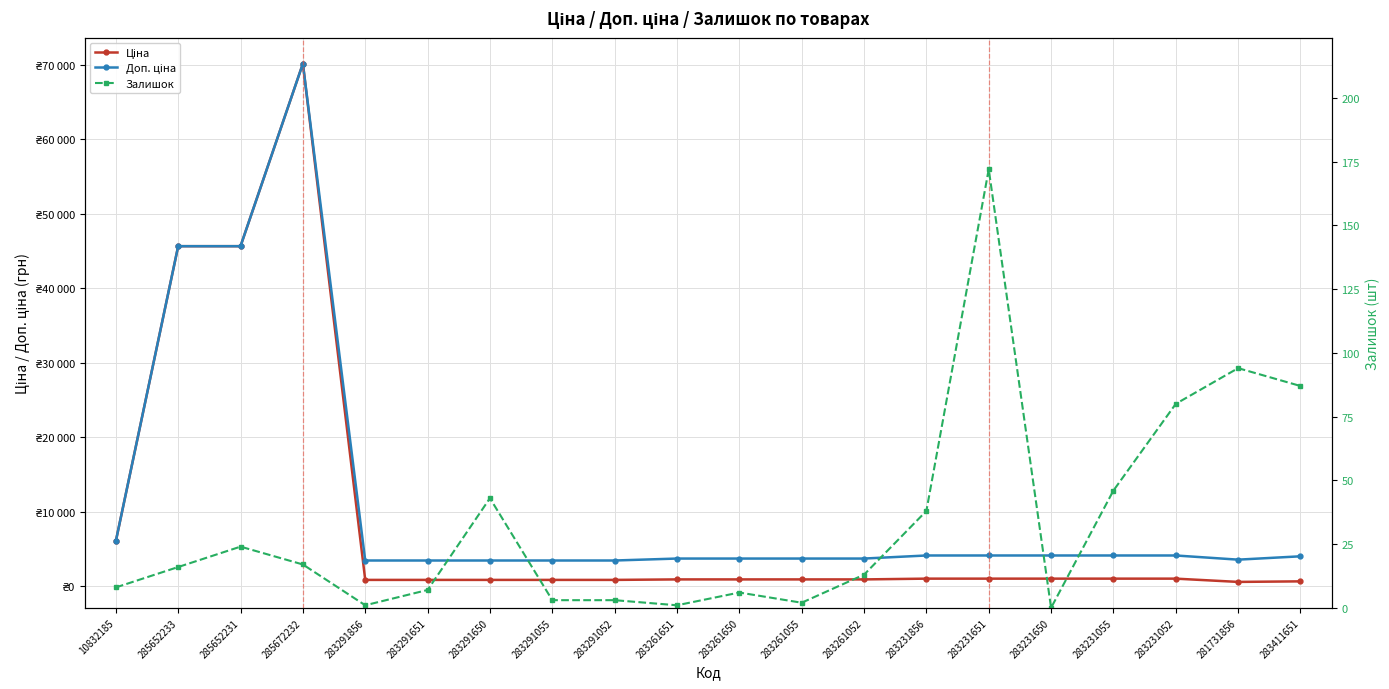

What is the label of the 15th point from the right?

283291651